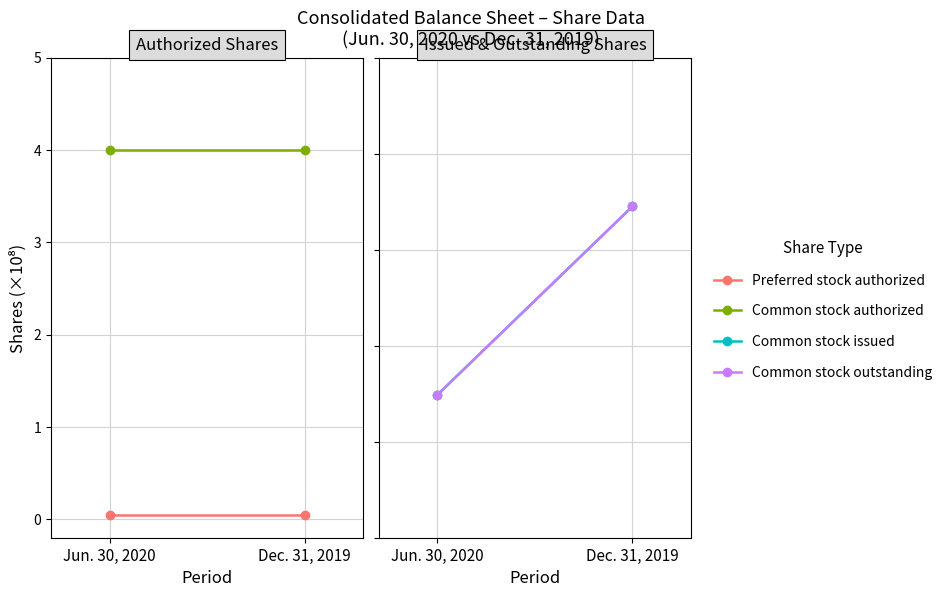

Where is Common stock outstanding (shares) nearest to the value 2?

Jun. 30, 2020